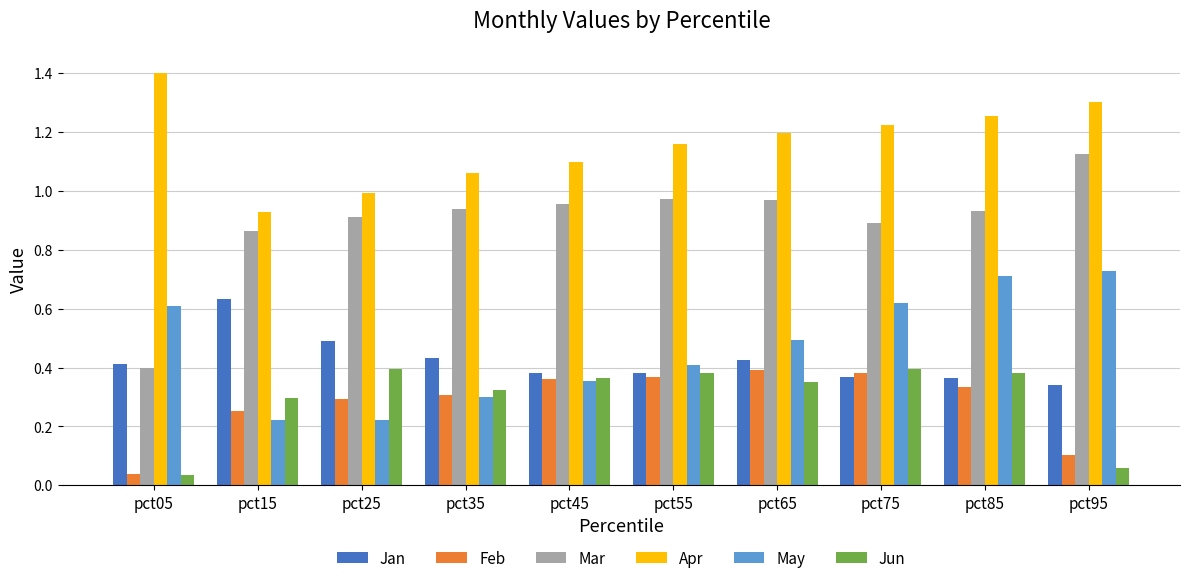

Is it true that Mar equals 0.9 at pct85?

True